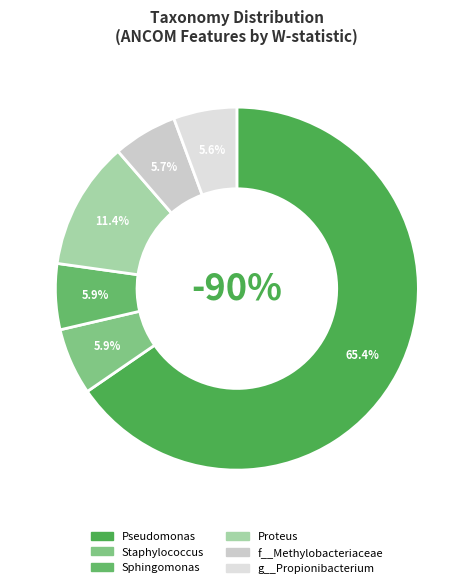

How many segments does this pie chart have?

6